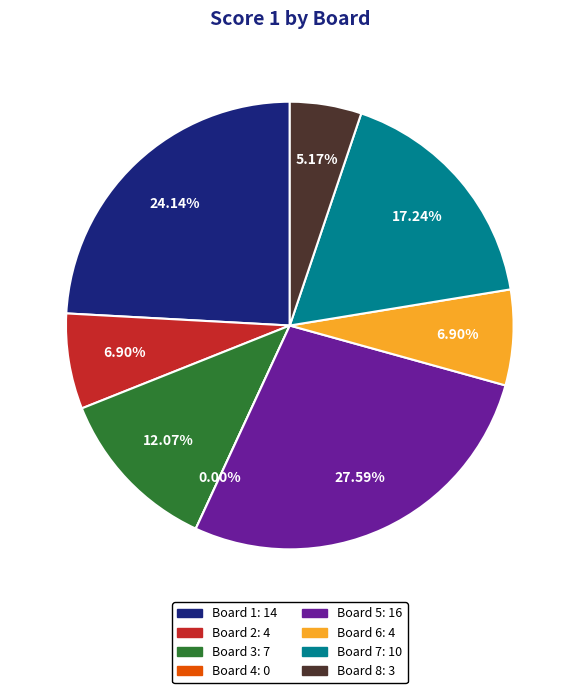

What is the largest slice in the pie chart?

Board 5